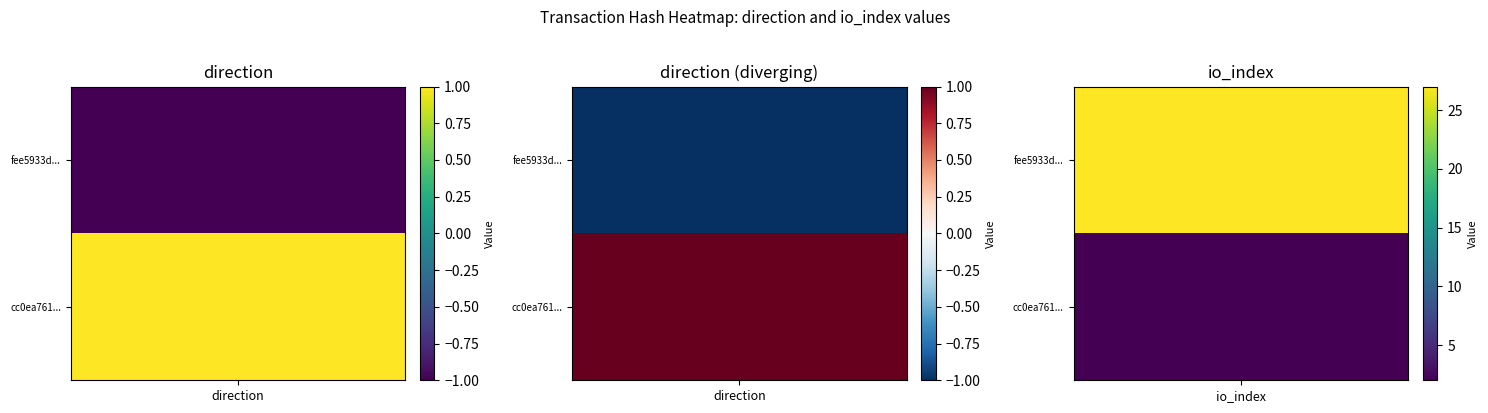

At which label does cc0ea7617ad2b8dd51c4e916cee9154ce0b5f06 reach its peak?

io_index